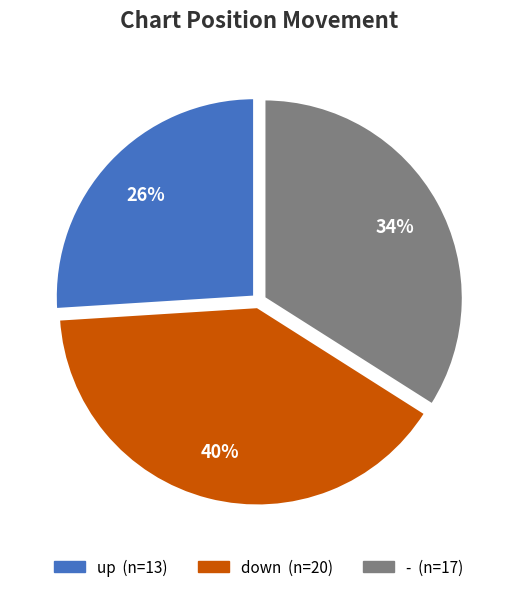

What percentage is the - slice, to the nearest percent?

34%